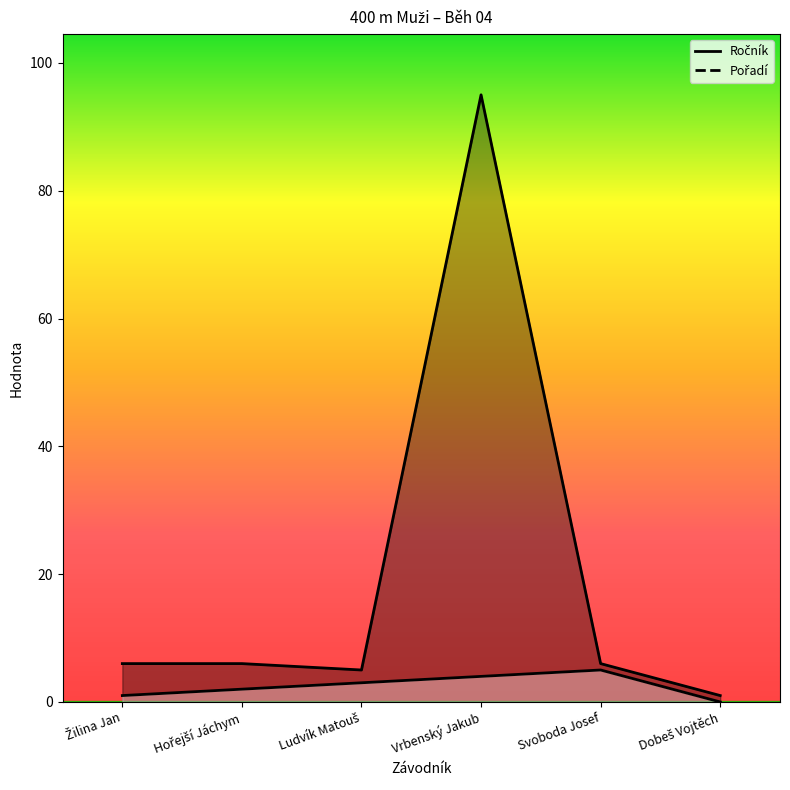

Is it true that Ročník equals 2 at Žilina Jan?

False